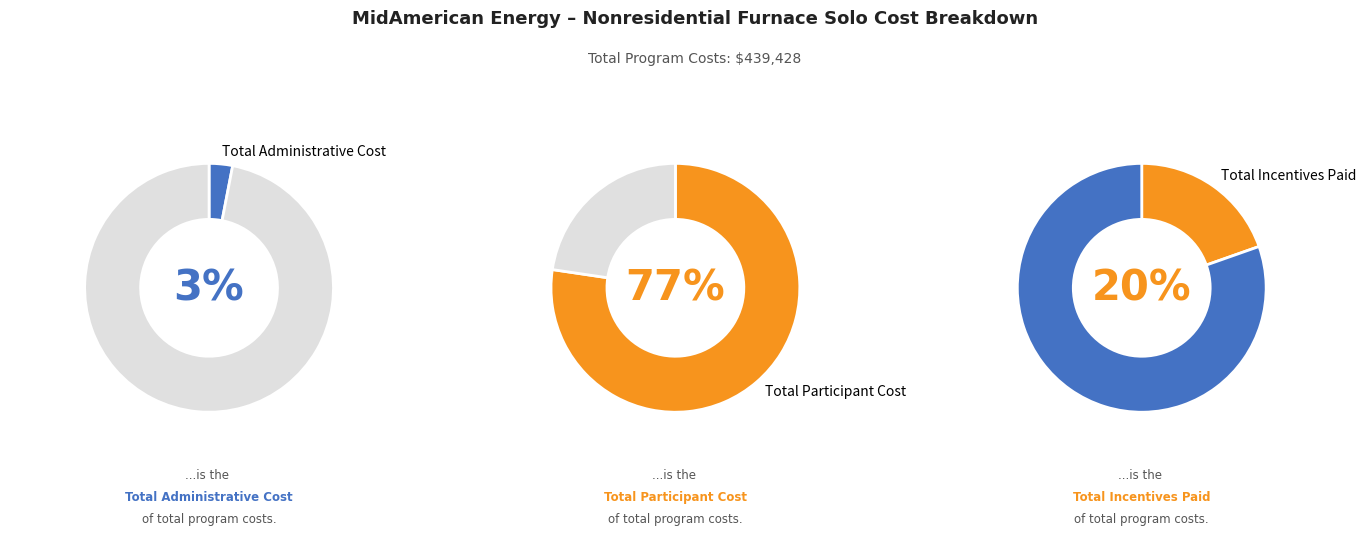

To the nearest percent, what is the combined percentage of Total Participant Cost and Total Administrative Cost?

80%